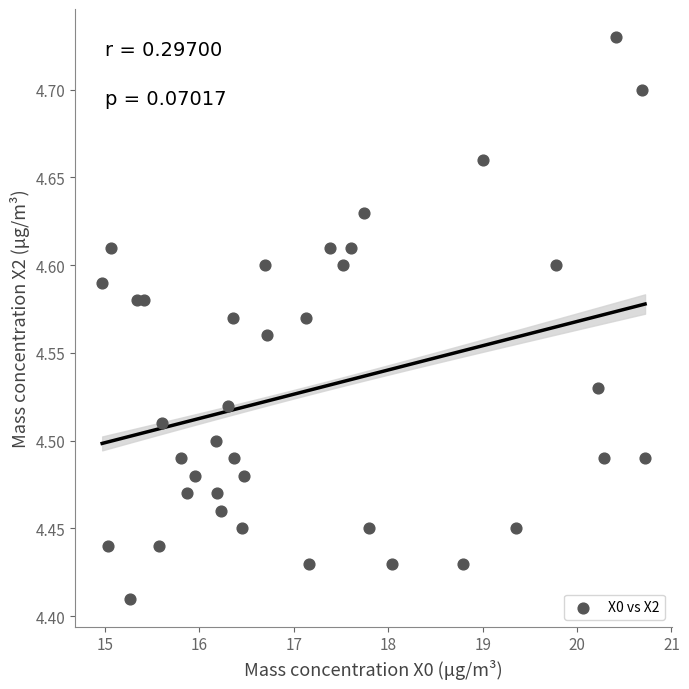

What is the range of X values (max minus min)?

5.7